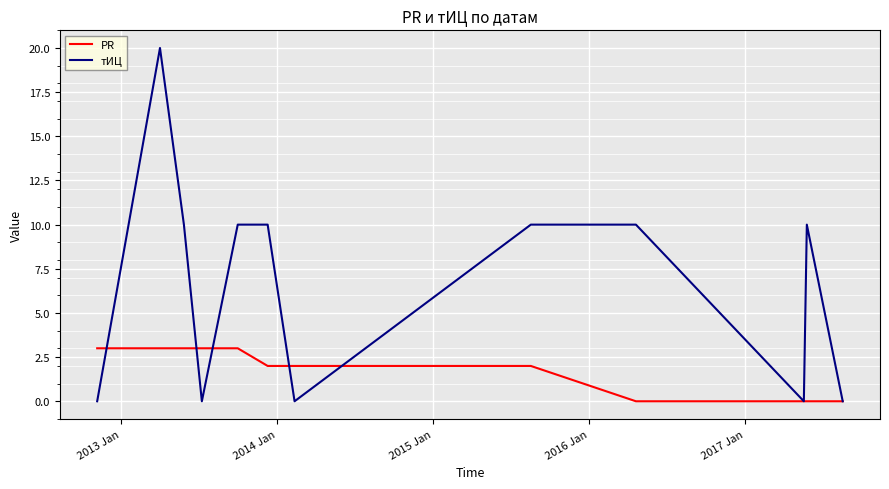

What is the highest value of the тИЦ series?

20